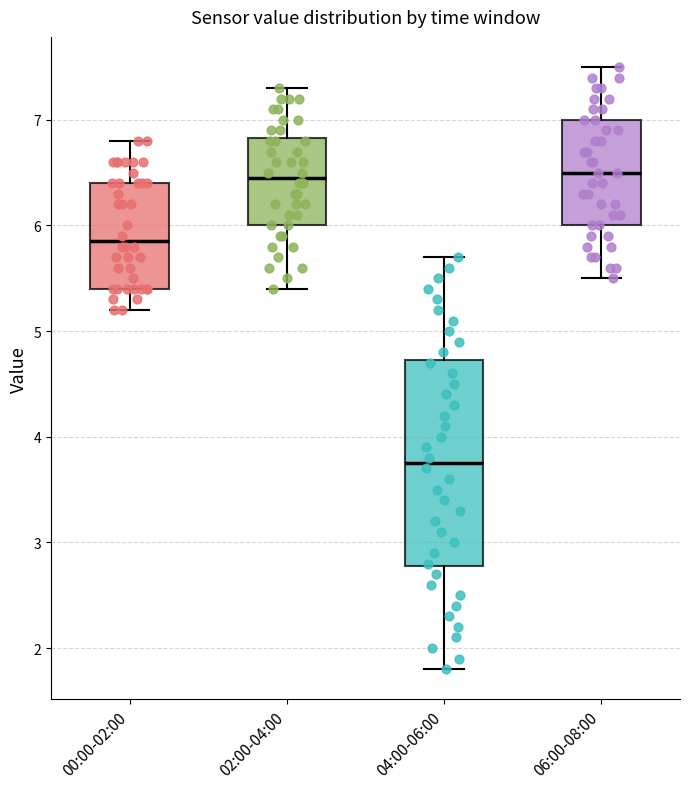

Reading left to right, transcribe this box plot: for each box, give where its median line is, the range the box spans, and where its two whiskers end, as read against the y-axis. The values are not printed on the chart, so give them approximately, as read against the axis.

00:00-02:00: median 5.9, box 5.4 to 6.4, whiskers 5.2 to 6.8
02:00-04:00: median 6.5, box 6.0 to 6.8, whiskers 5.4 to 7.3
04:00-06:00: median 3.8, box 2.8 to 4.7, whiskers 1.8 to 5.7
06:00-08:00: median 6.5, box 6.0 to 7.0, whiskers 5.5 to 7.5